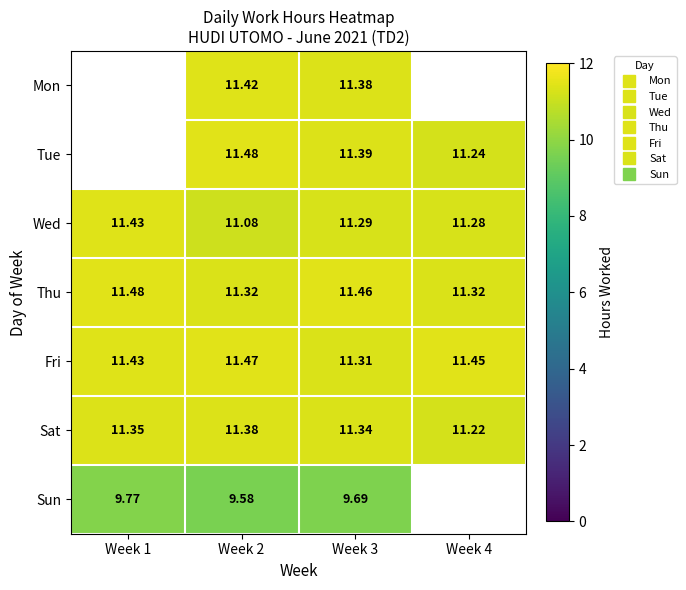

Is the value of Sun at Week 2 greater than the value of Mon at Week 2?

No